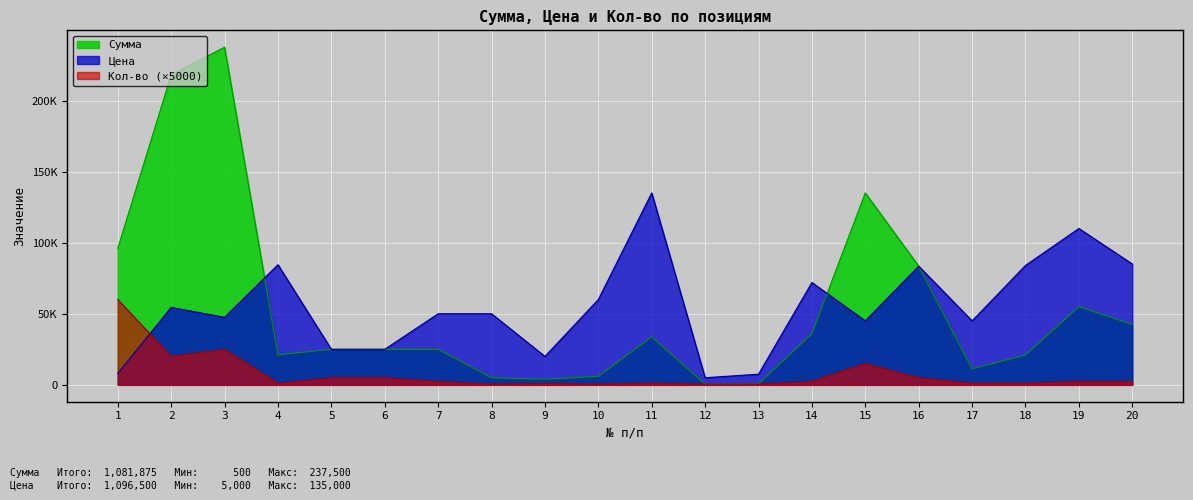

Reading left to right, transcribe all the data shown in this chart.

Сумма: 96000	218000	237500	21125	25000	25000	25000	5000	4000	6000	33750	500	750	36000	135000	83500	11250	21000	55000	42500
Цена: 8000	54500	47500	84500	25000	25000	50000	50000	20000	60000	135000	5000	7500	72000	45000	83500	45000	84000	110000	85000
Кол-во: 60000	20000	25000	1250	5000	5000	2500	500	1000	500	1250	500	500	2500	15000	5000	1250	1250	2500	2500